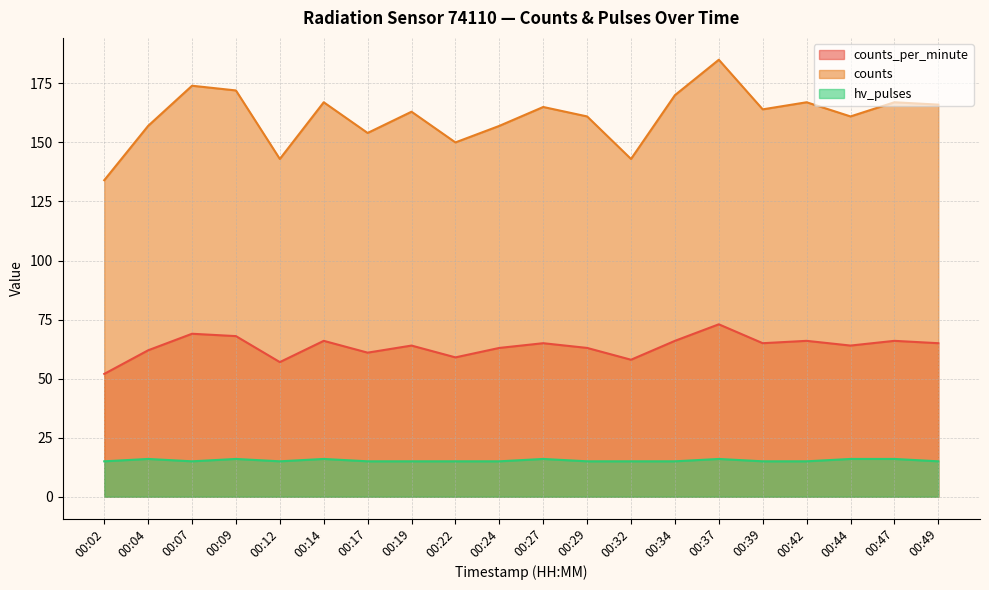

At how many categories does at least one series exceed 105?

20